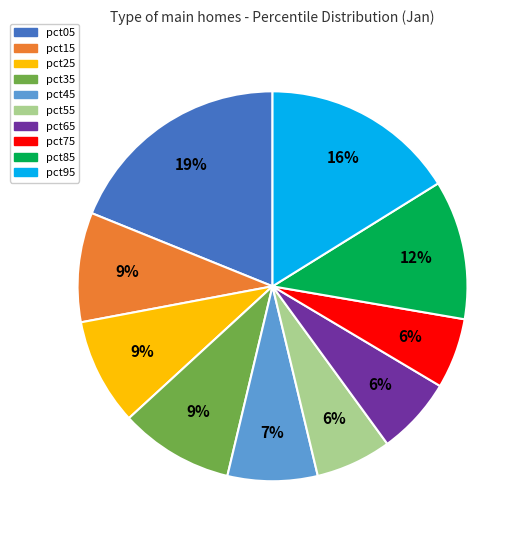

Count the number of slices in the pie.

10